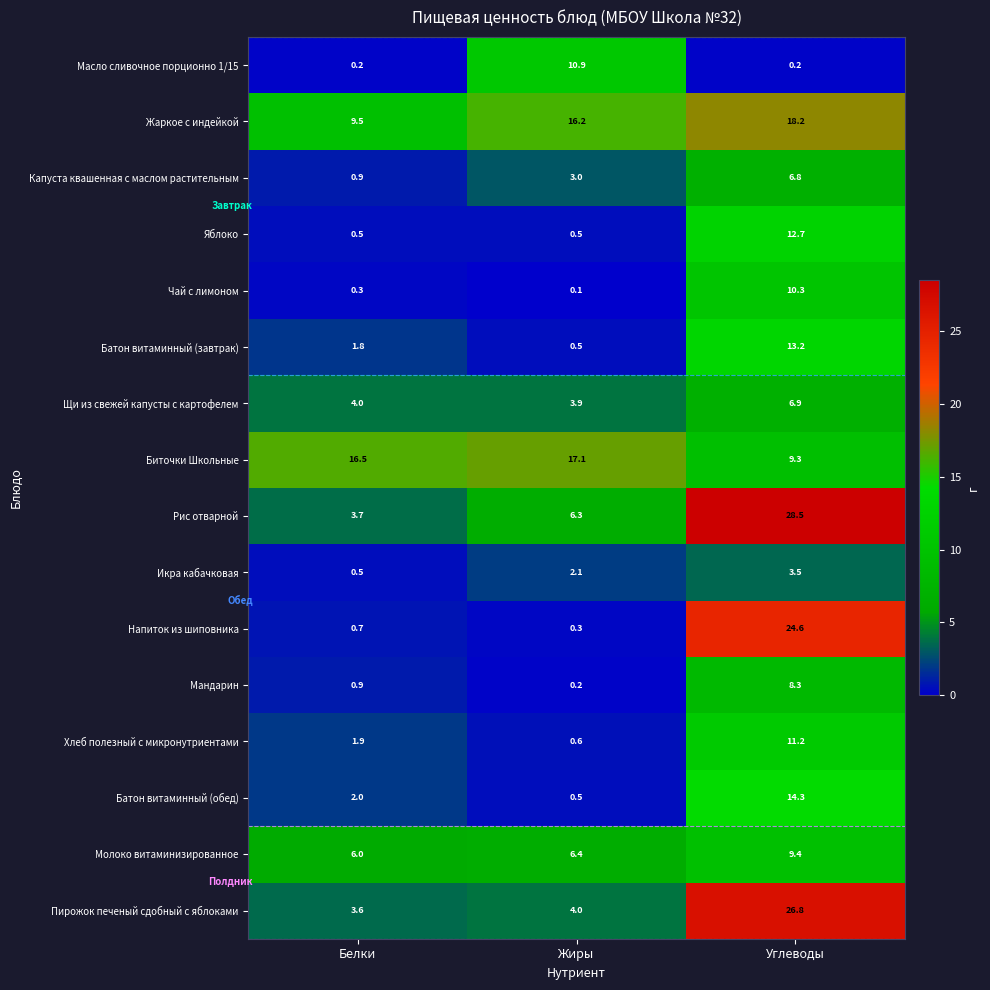

What is the total value across all series at Углеводы?

204.2